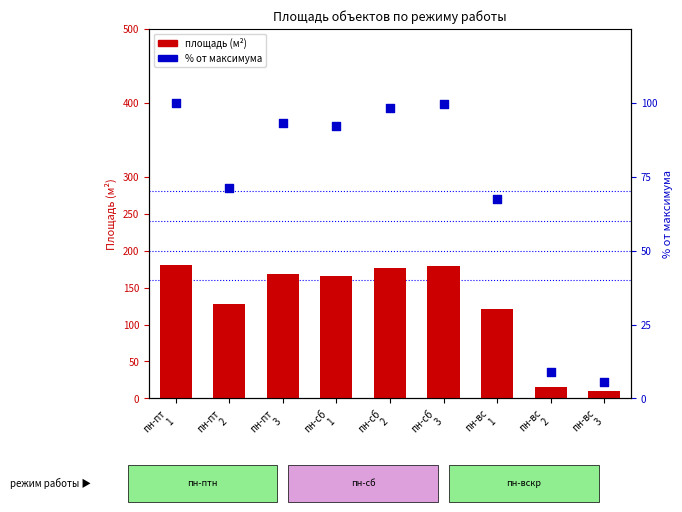

Which series has the largest Y range (max minus min)?

площадь (м²)